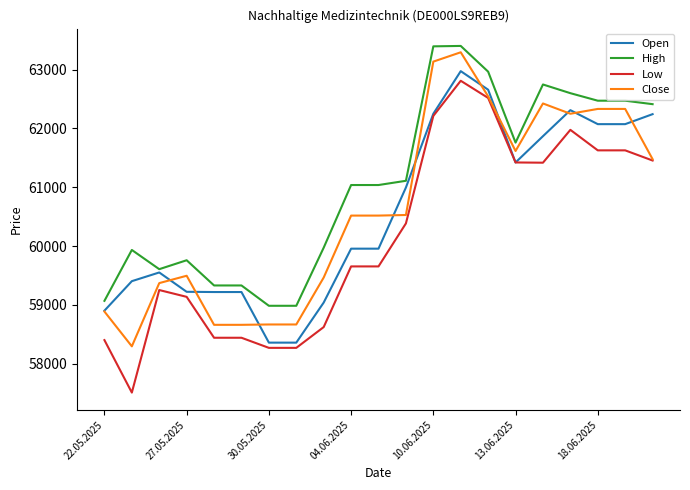

True or false: Close has more than 0 interior local peaks.

True